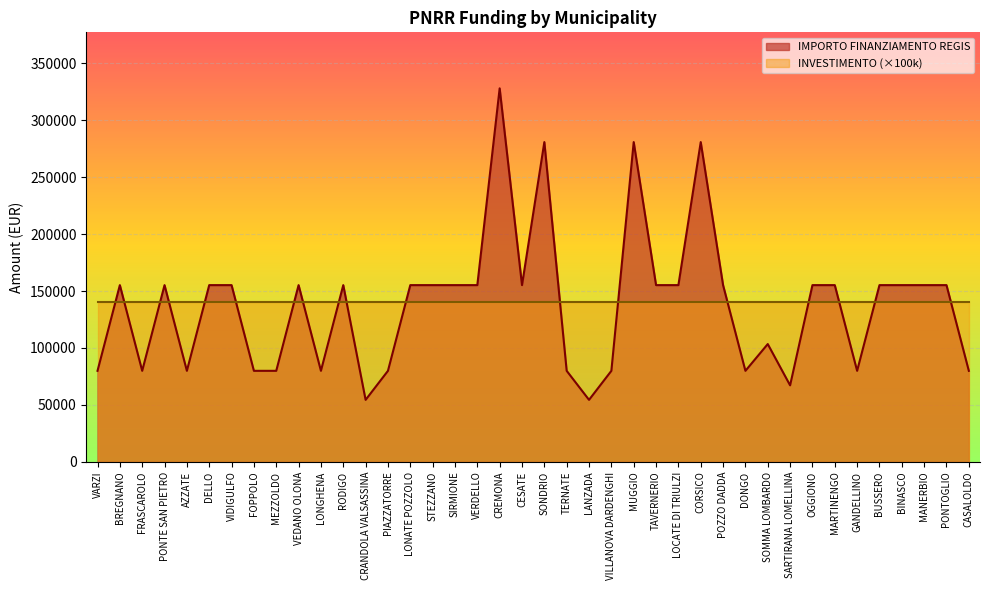

Reading right to left, list all the values displayed in this chart.

79922	155234	155234	155234	155234	79922	155234	155234	67167	103444	79922	155234	280932	155234	155234	280932	79922	54412	79922	280932	155234	328160	155234	155234	155234	155234	79922	54412	155234	79922	155234	79922	79922	155234	155234	79922	155234	79922	155234	79922